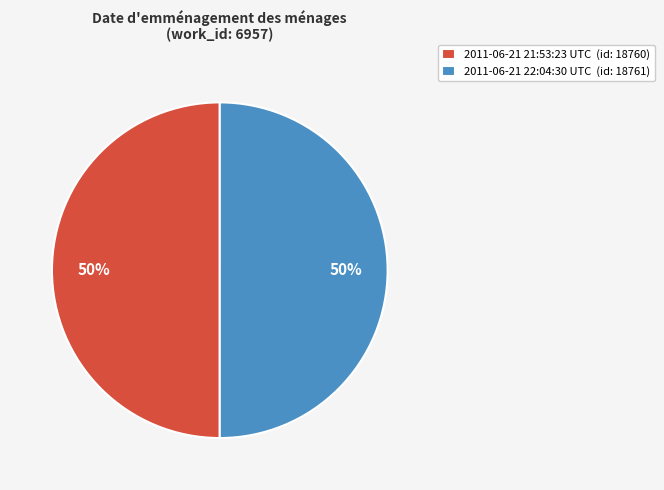

What is the ratio of the value at 2011-06-21 21:53:23 UTC (id: 18760) to the value at 2011-06-21 22:04:30 UTC (id: 18761)?

1.0